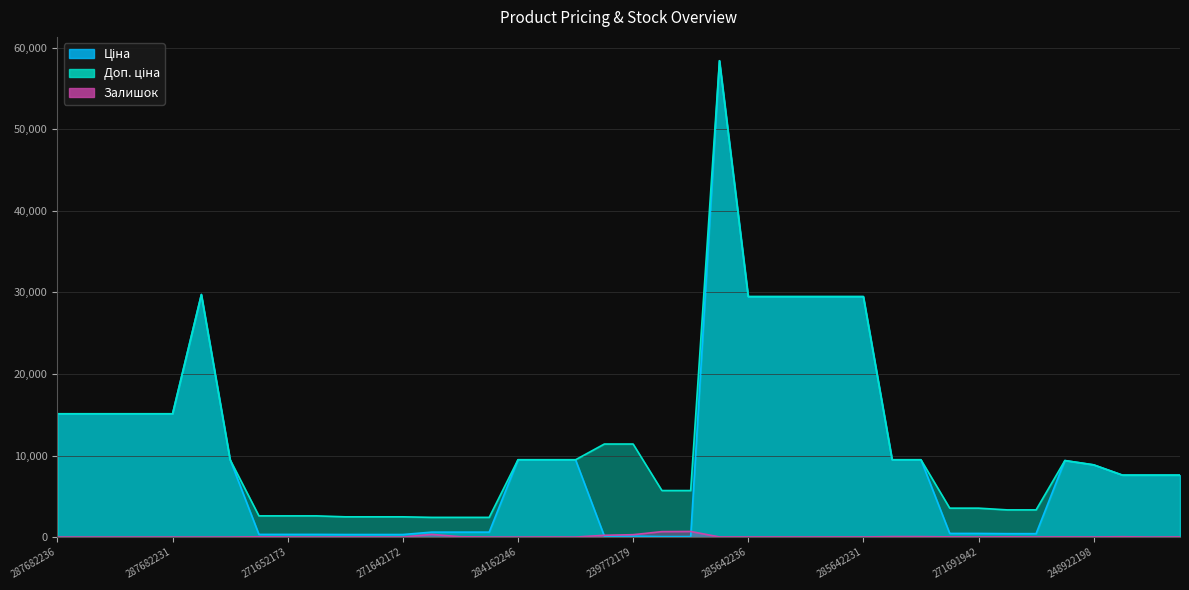

What is the difference between the Доп. ціна values at 284162245 and 285642231?

20011.4